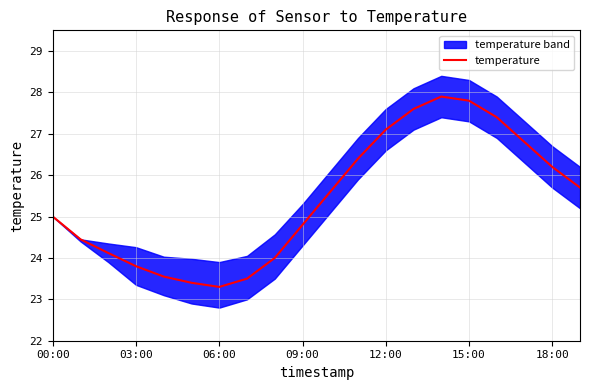

What value does the data have at 7?

23.5